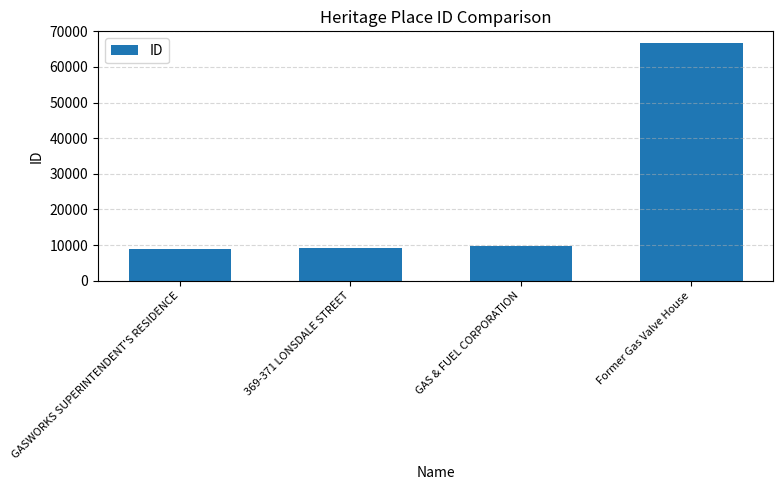

Are the bars grouped side by side (vs. stacked)?

No